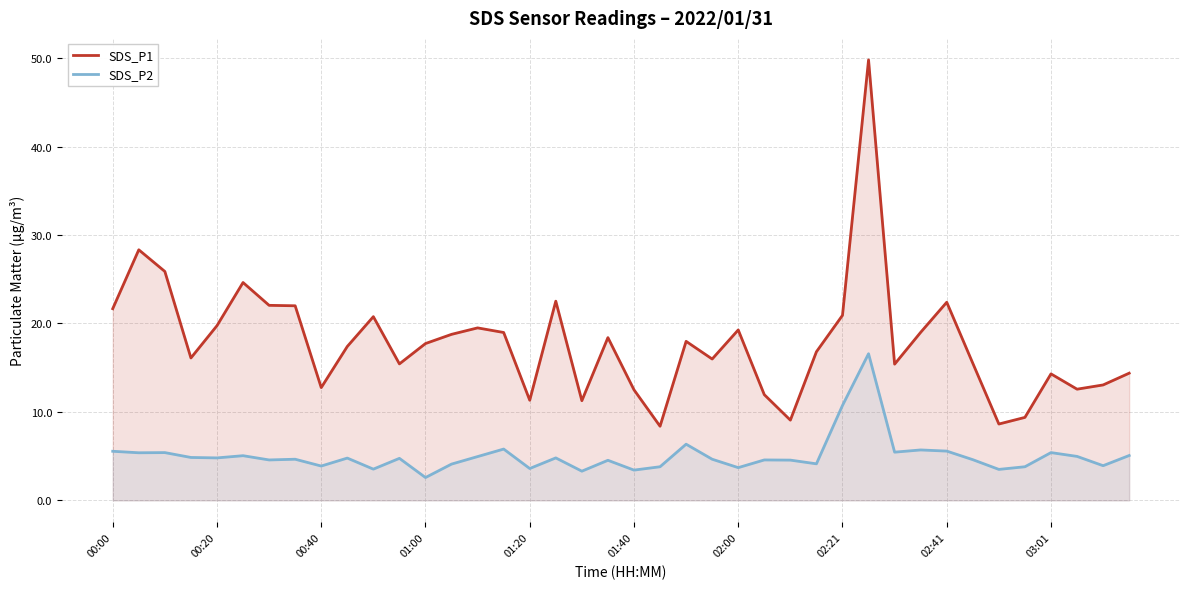

Rank the series by their maximum value, from highest to lowest.

SDS_P1, SDS_P2